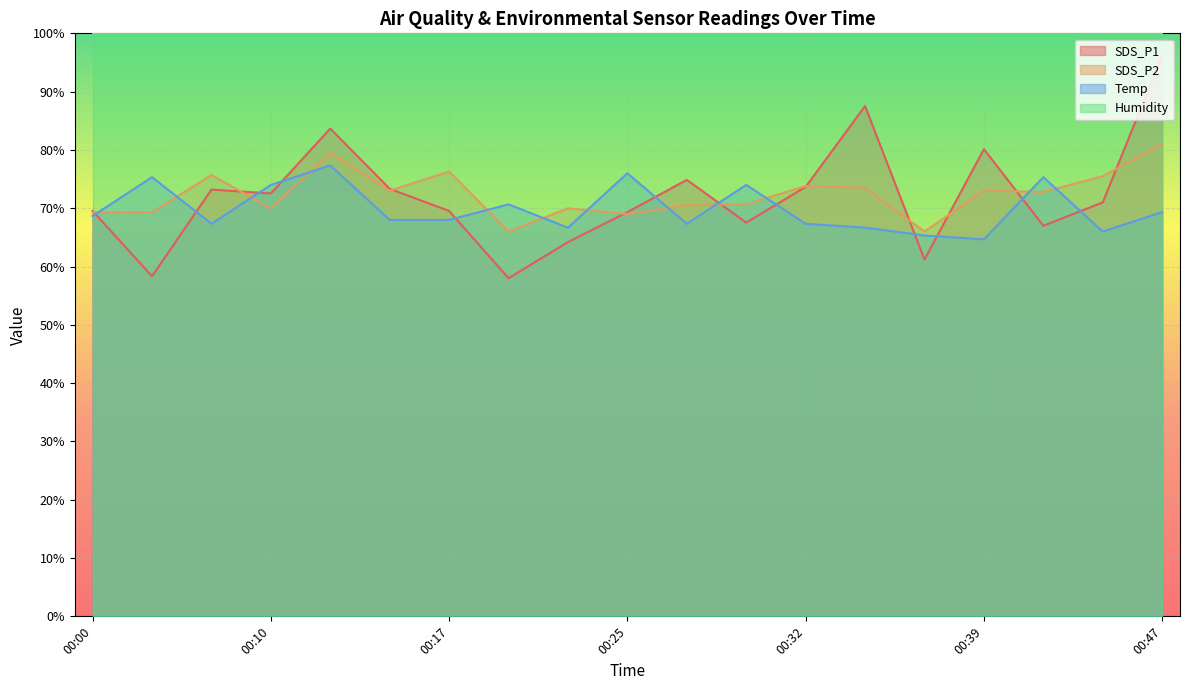

What is the value of the SDS_P2 point at the 9th from the left?

70.0